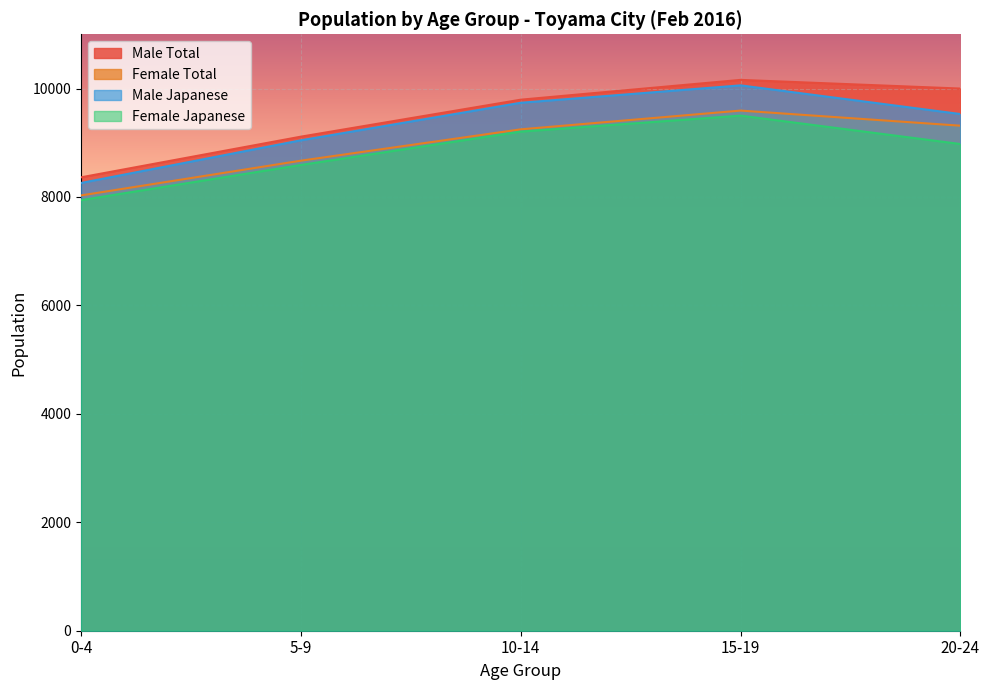

How many distinct data groups are displayed?

4